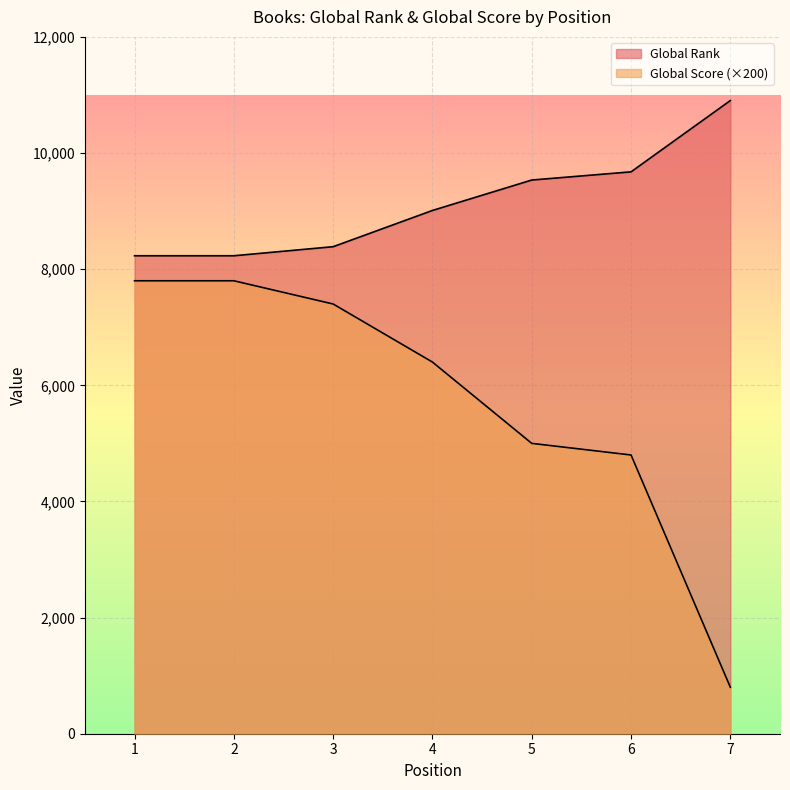

Rank the series by their average value, from highest to lowest.

Global Rank, Global Score